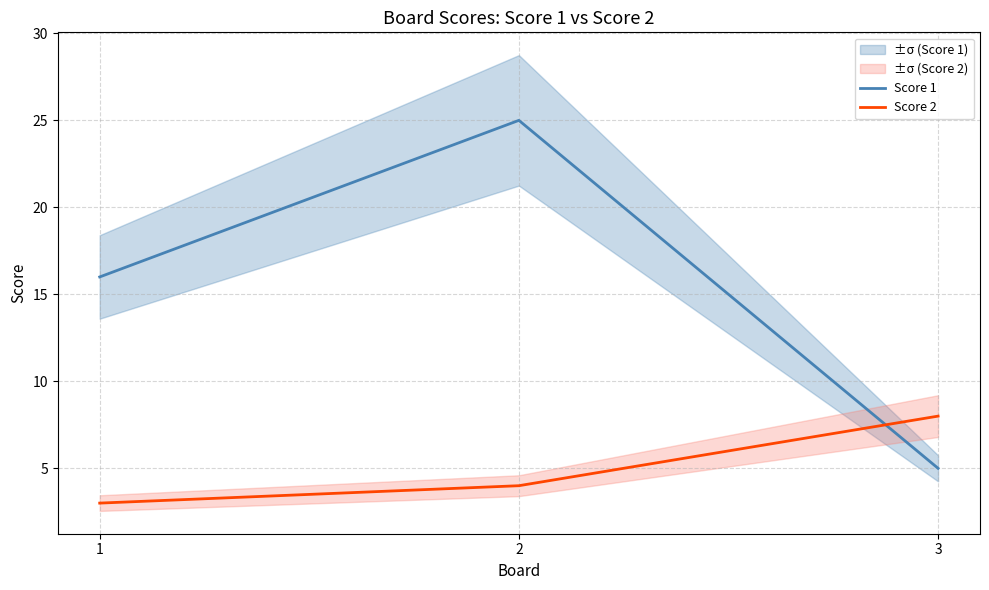

What is the total value across all series at 2?

29